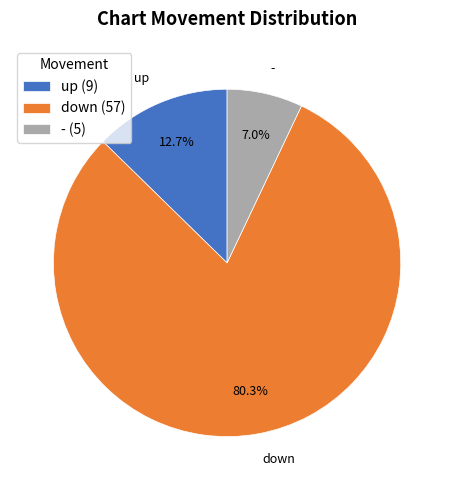

To the nearest percent, what portion does down represent?

80%